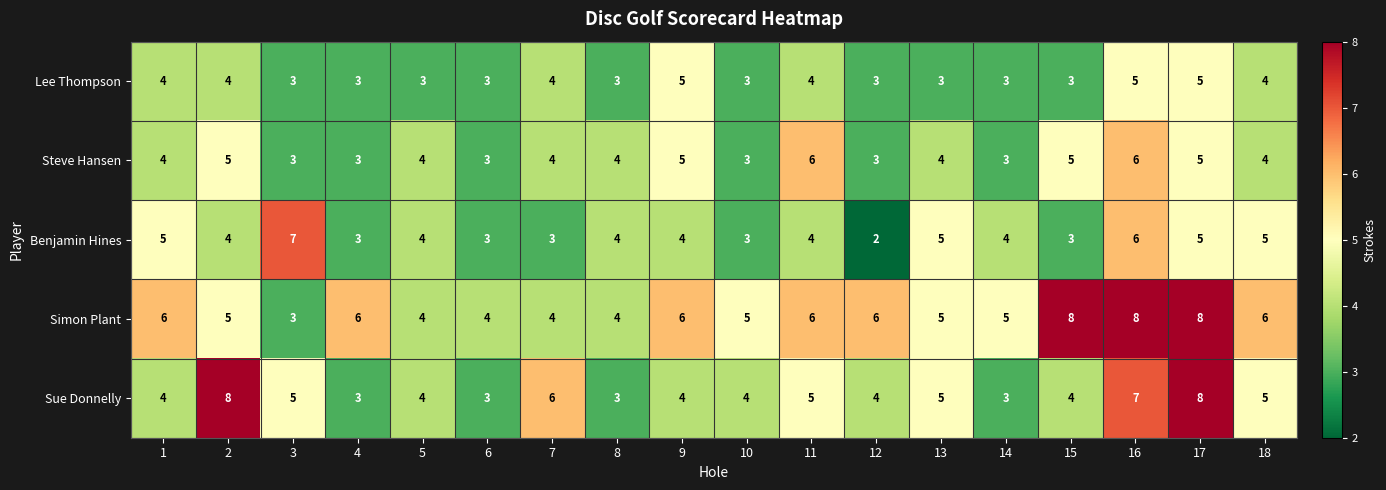

The Sue Donnelly series shows 5 at 3. True or false?

True